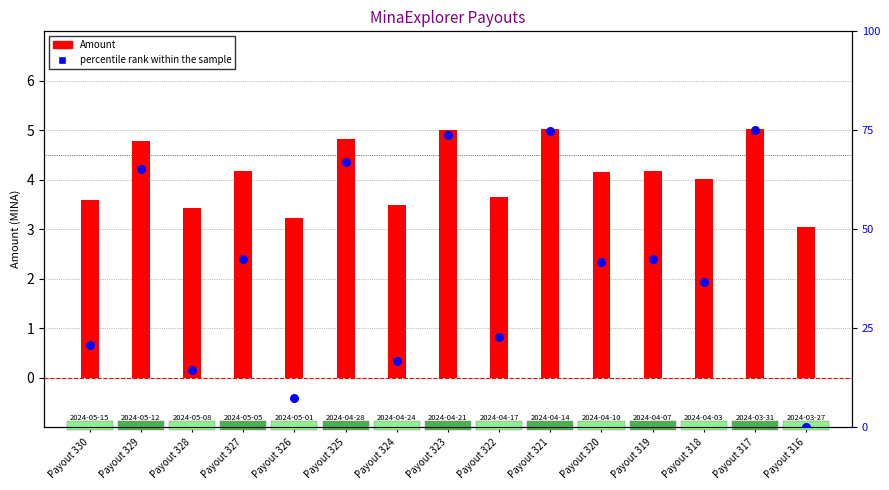

Which series has the widest spread of Y values?

percentile rank within the sample